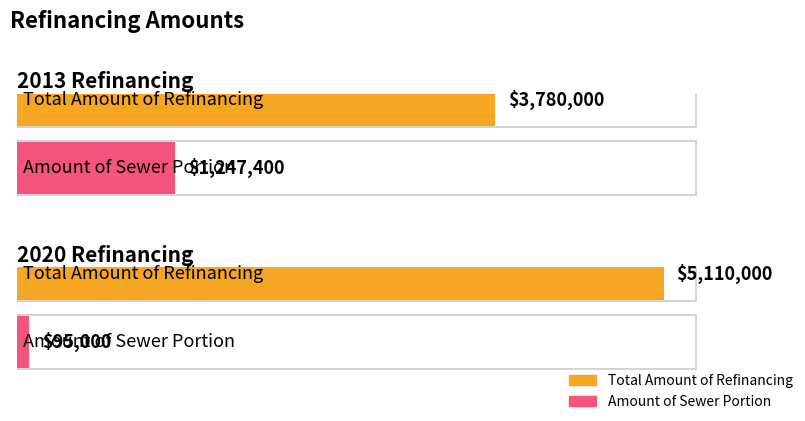

What are all the series names shown in the legend?

Total Amount of Refinancing, Amount of Sewer Portion